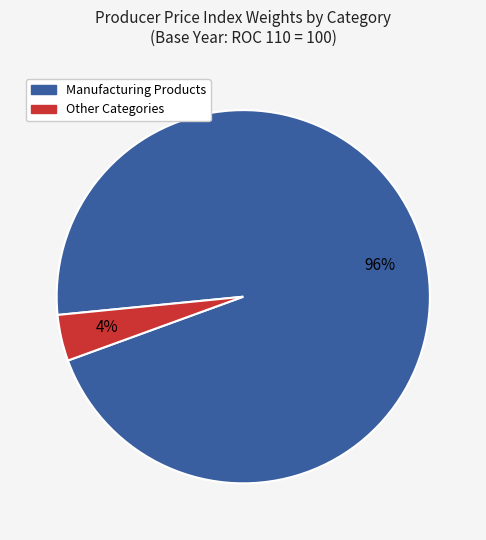

To the nearest percent, what is the difference between the largest and smallest slice percentages?

92%